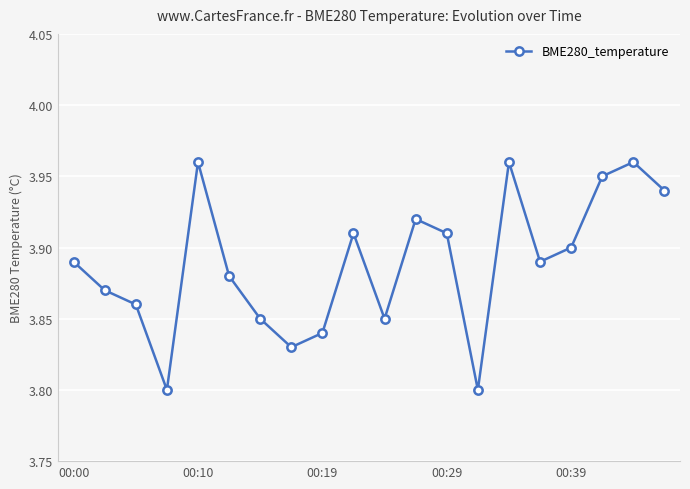

Is this an area chart (filled region under the line)?

No